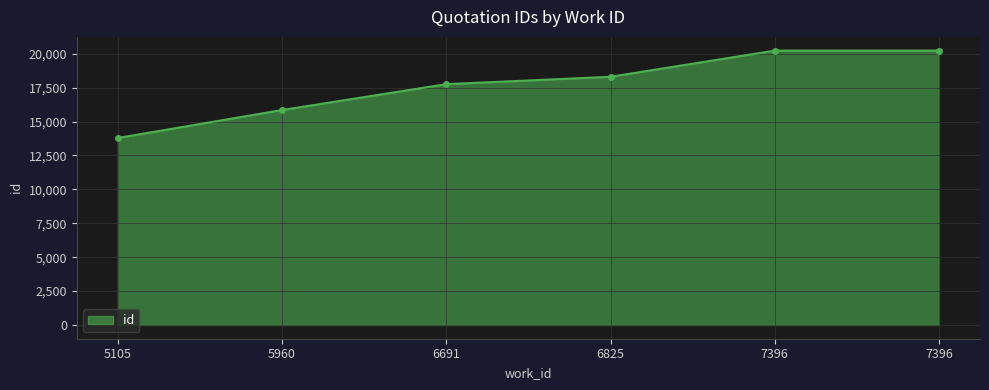

Is this an area chart (filled region under the line)?

Yes